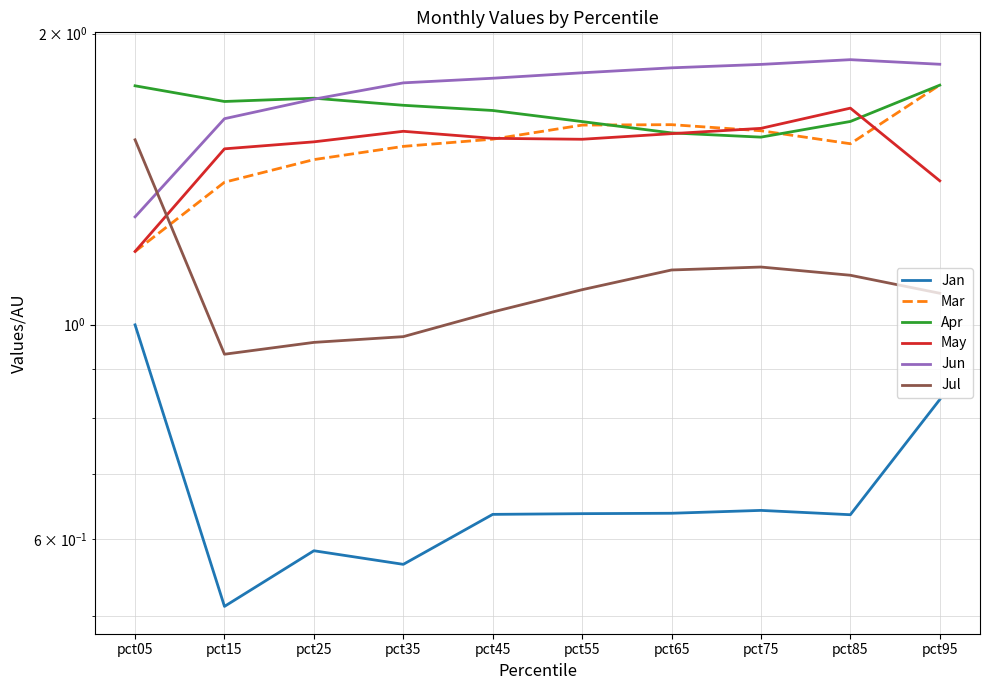

How many lines are shown in the chart?

6